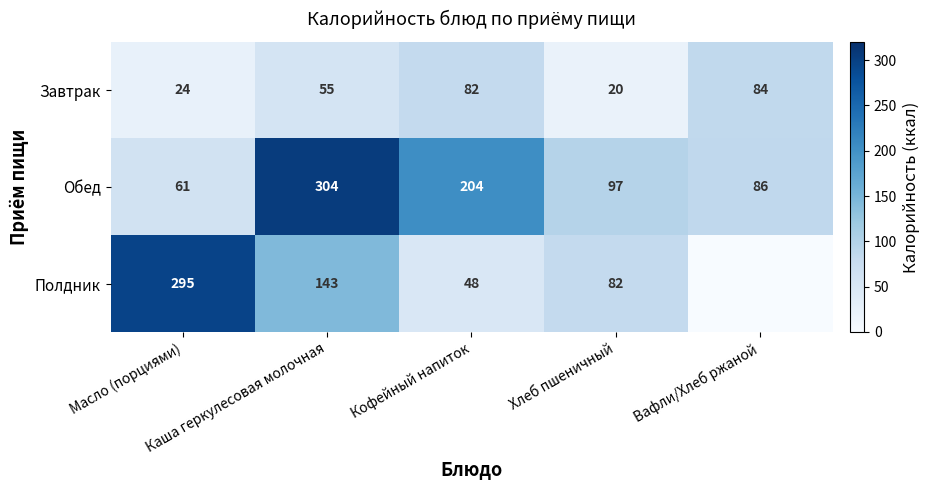

What is the lowest value of the Завтрак series?

20